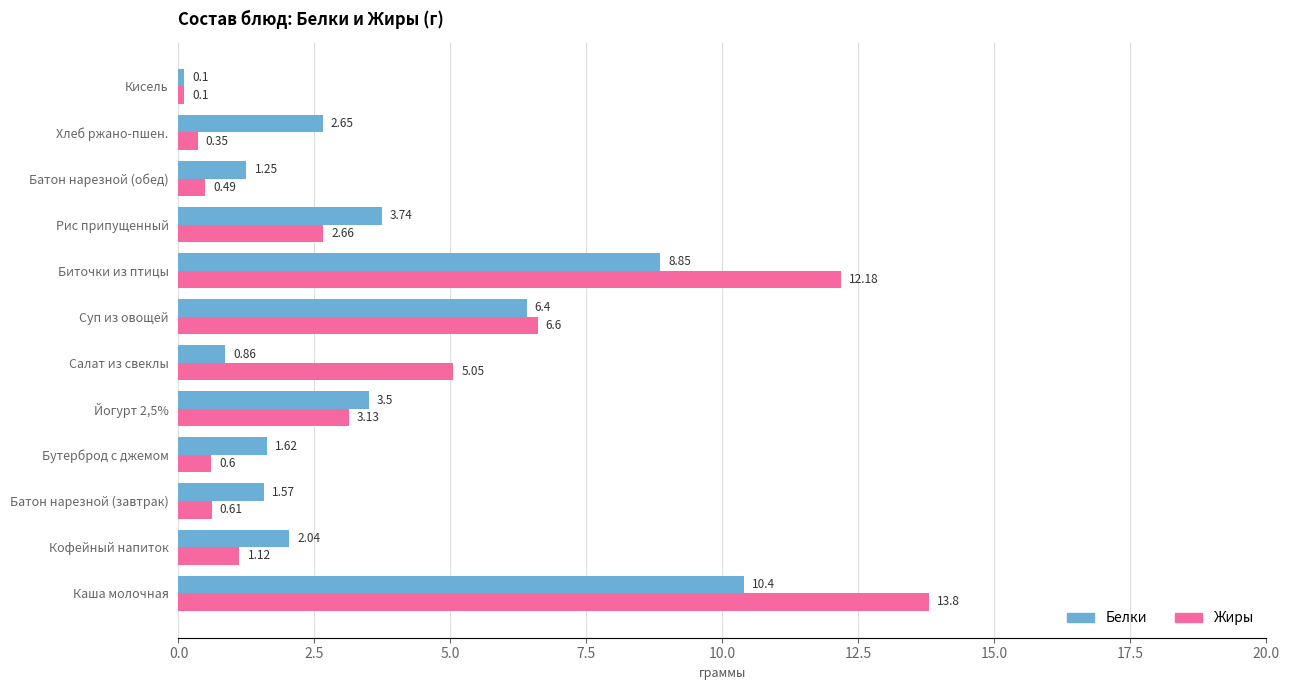

Count the number of categories in the chart.

12